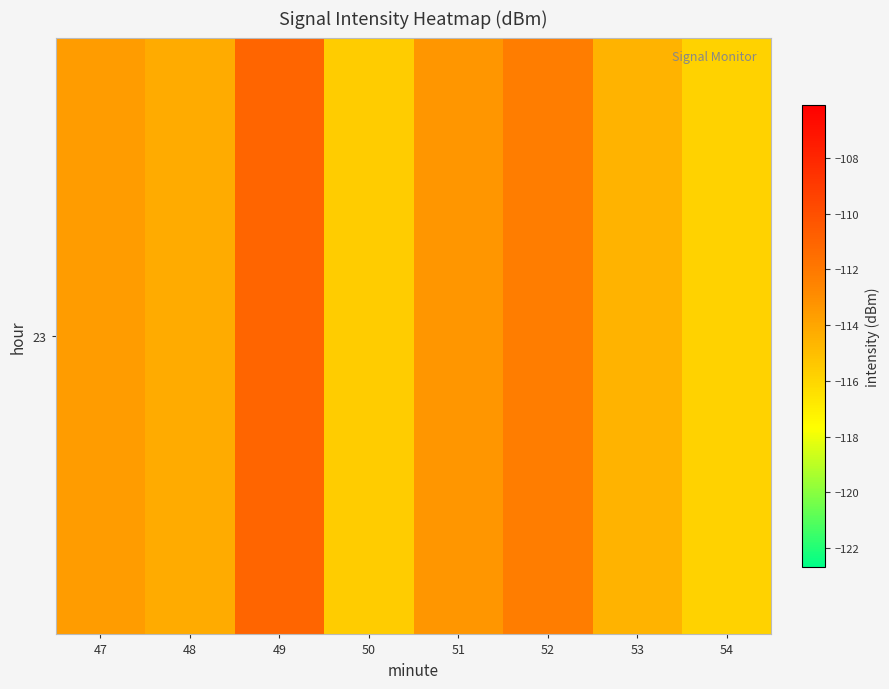

The value at 51 is -113.3. True or false?

True